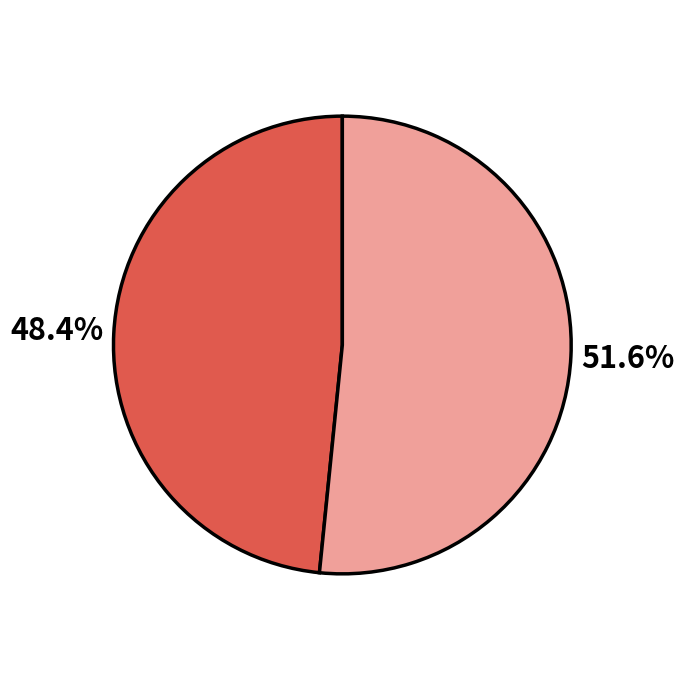

How many segments does this pie chart have?

2